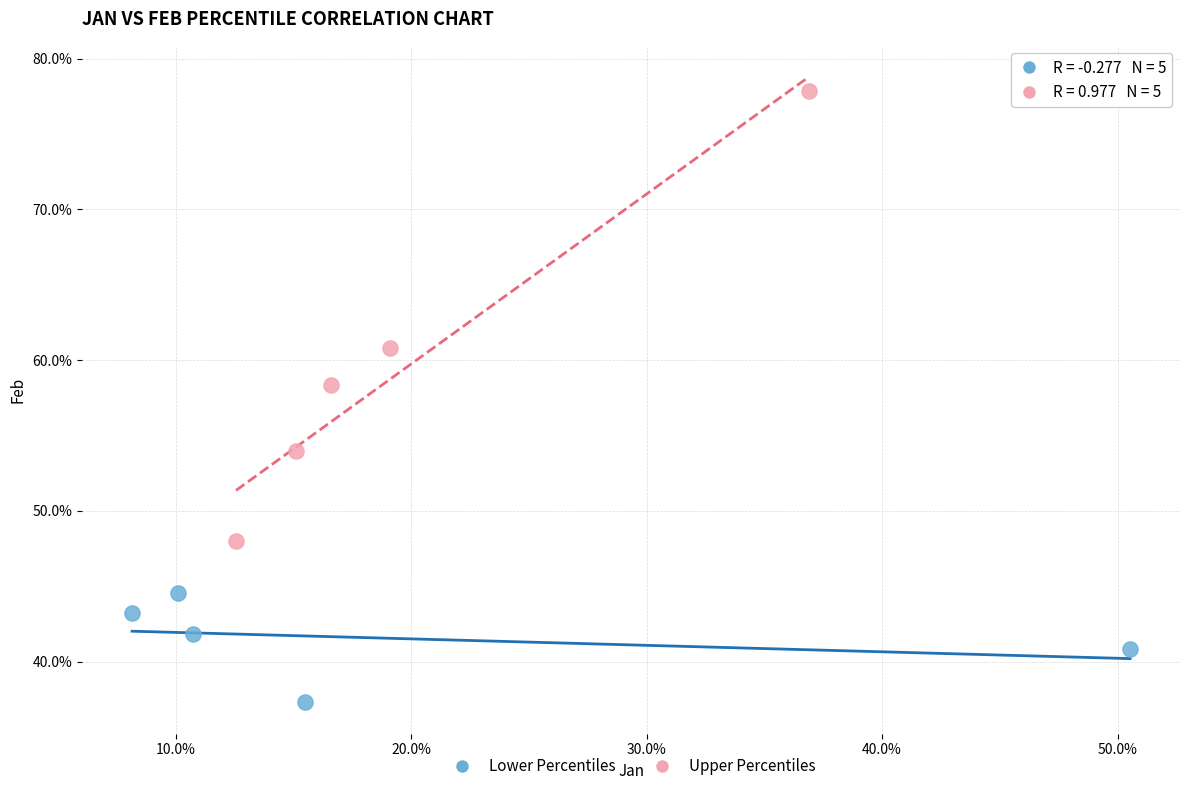

Which series has the largest Y range (max minus min)?

Upper Percentiles